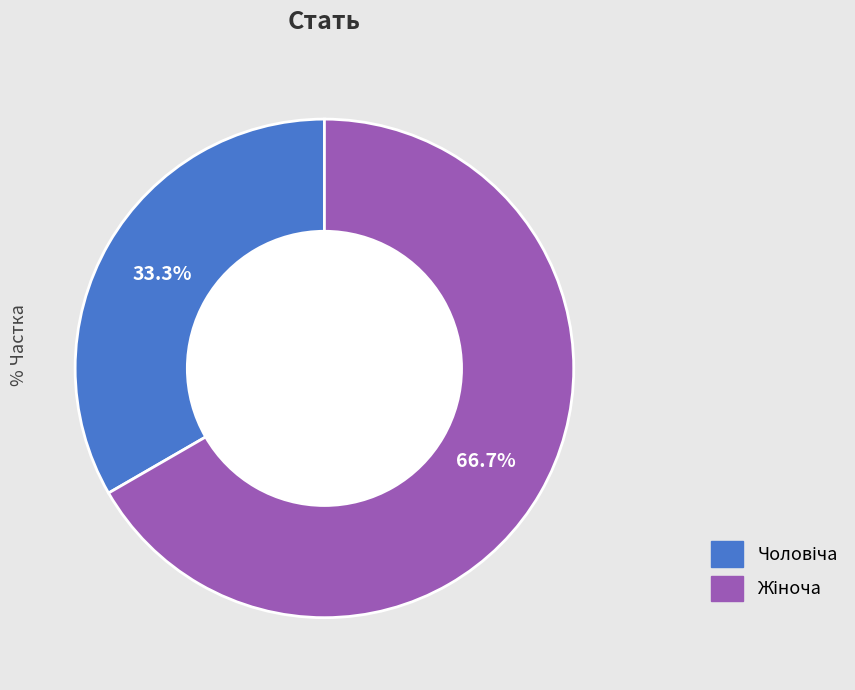

Does any single category account for the majority?

Yes